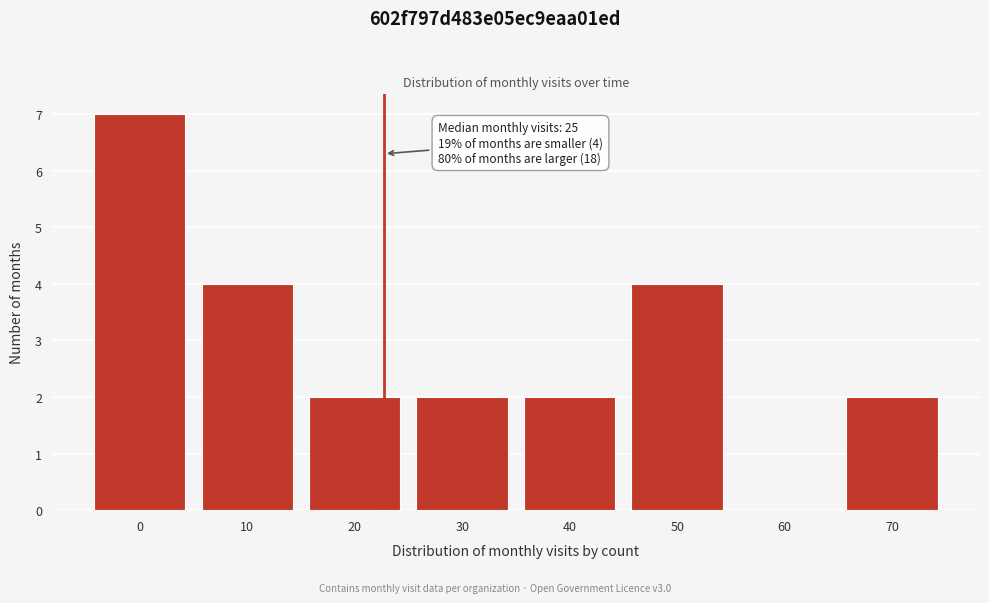

Reading right to left, transcribe all the data shown in this chart.

70=2	60=0	50=4	40=2	30=2	20=2	10=4	0=7